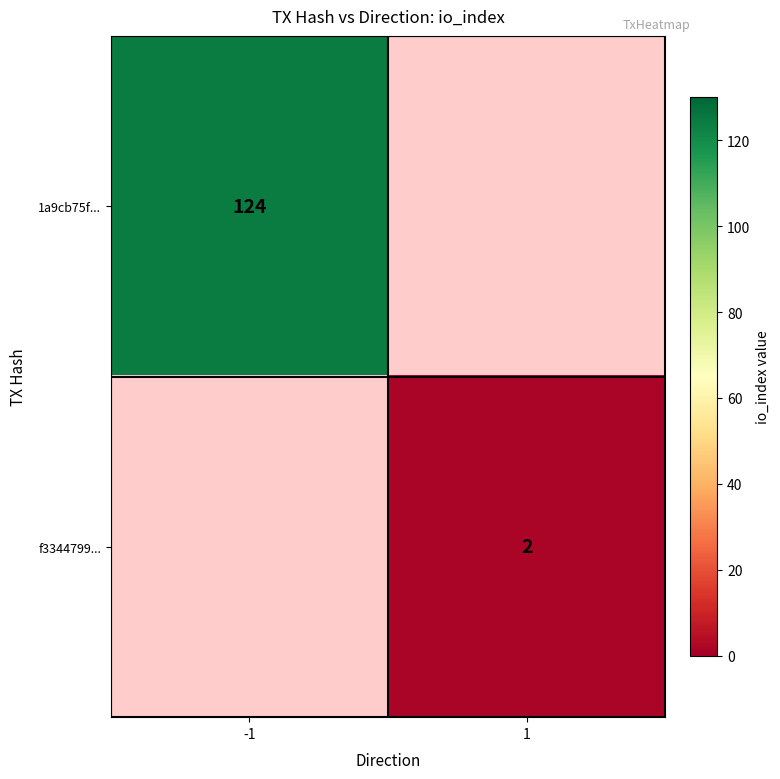

The value of 1a9cb75f... at -1 is 124. True or false?

True